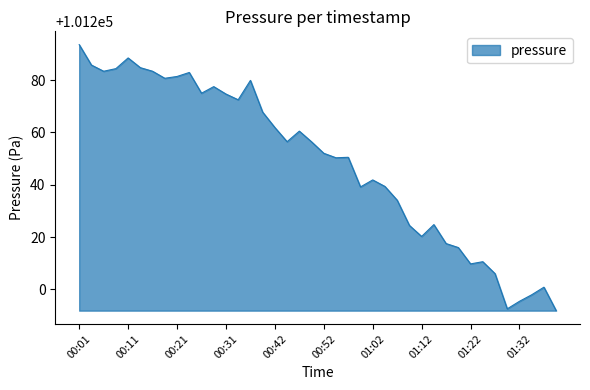

What is the smallest value displayed?

101191.8